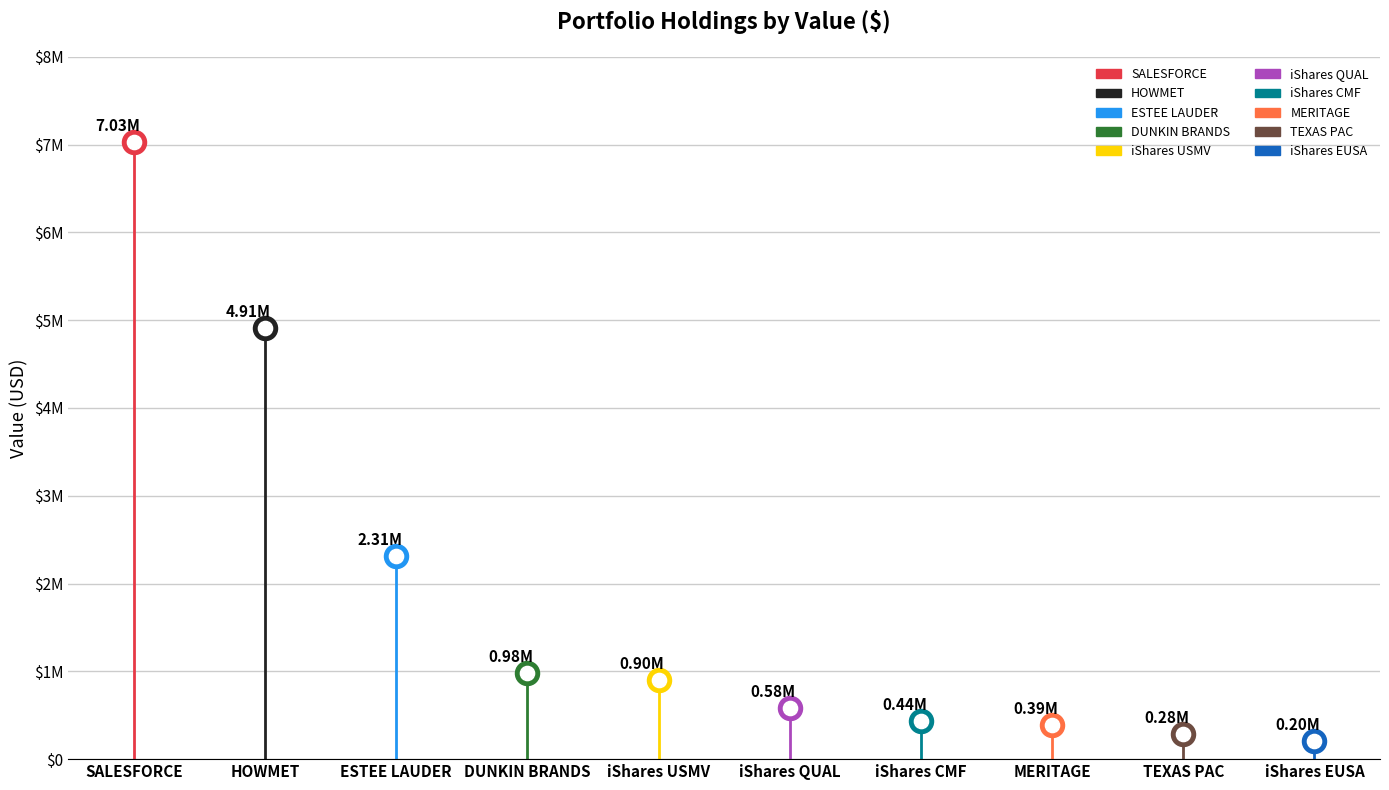

What is the change in value from HOWMET to MERITAGE?

-4521000